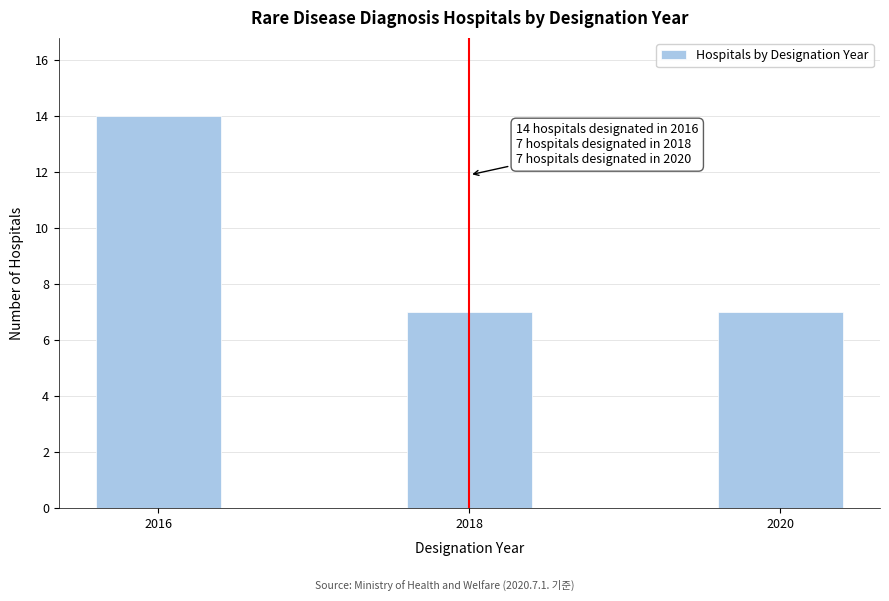

Reading right to left, extract all data points from this chart.

7	7	14